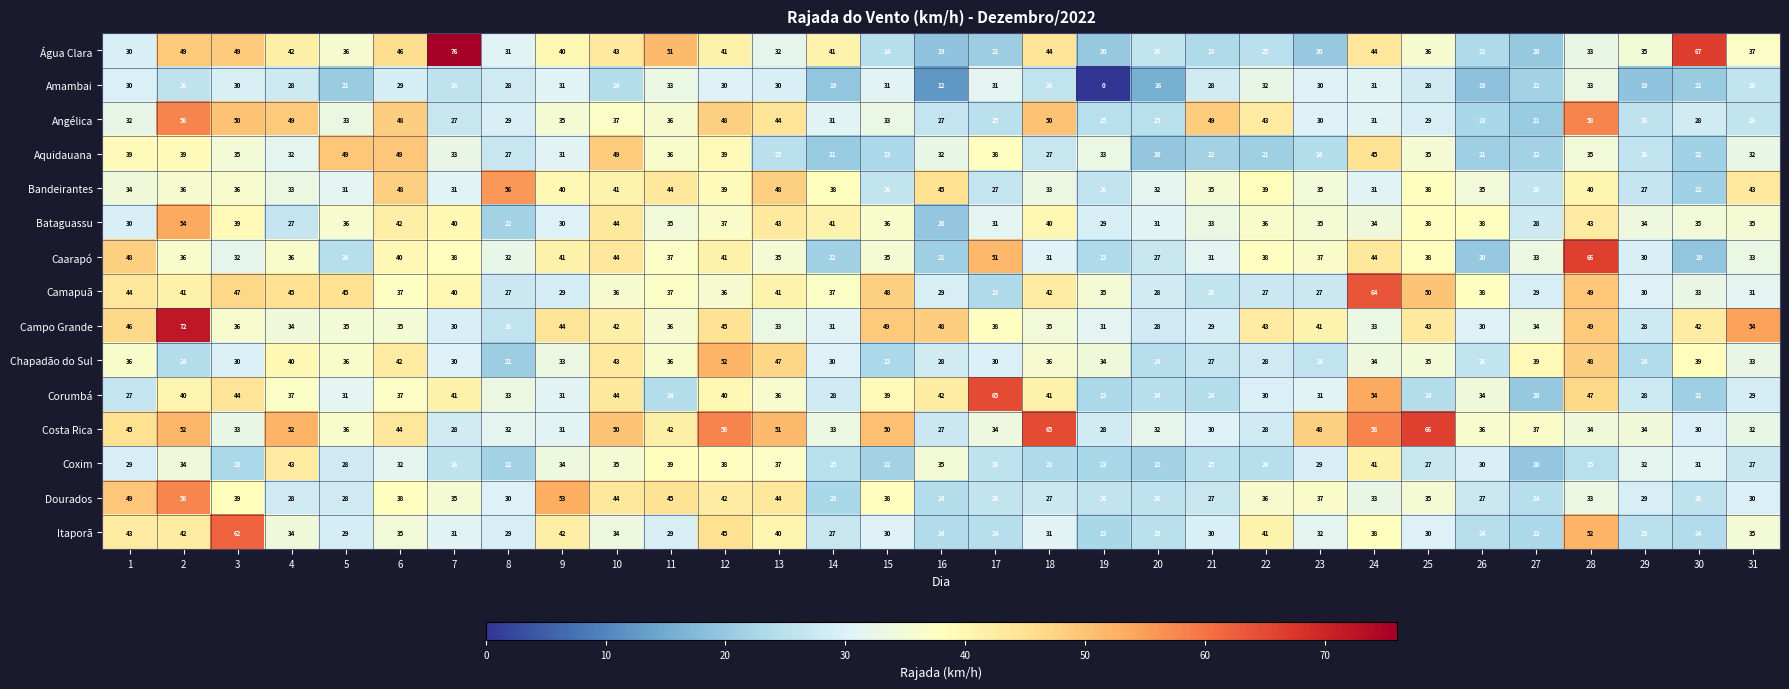

How many data points does each series have?

31